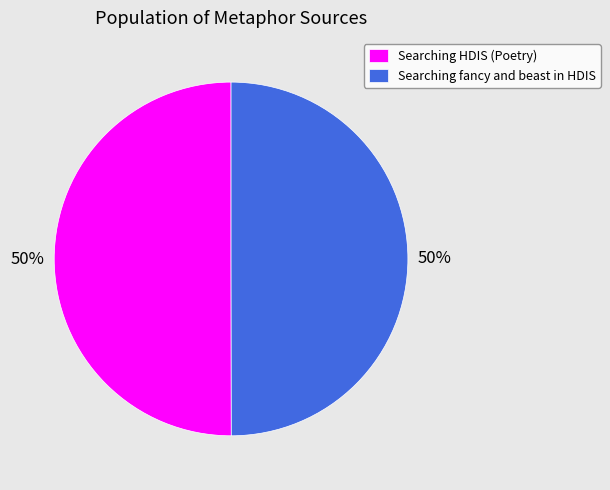

To the nearest percent, what is the average slice percentage?

50%